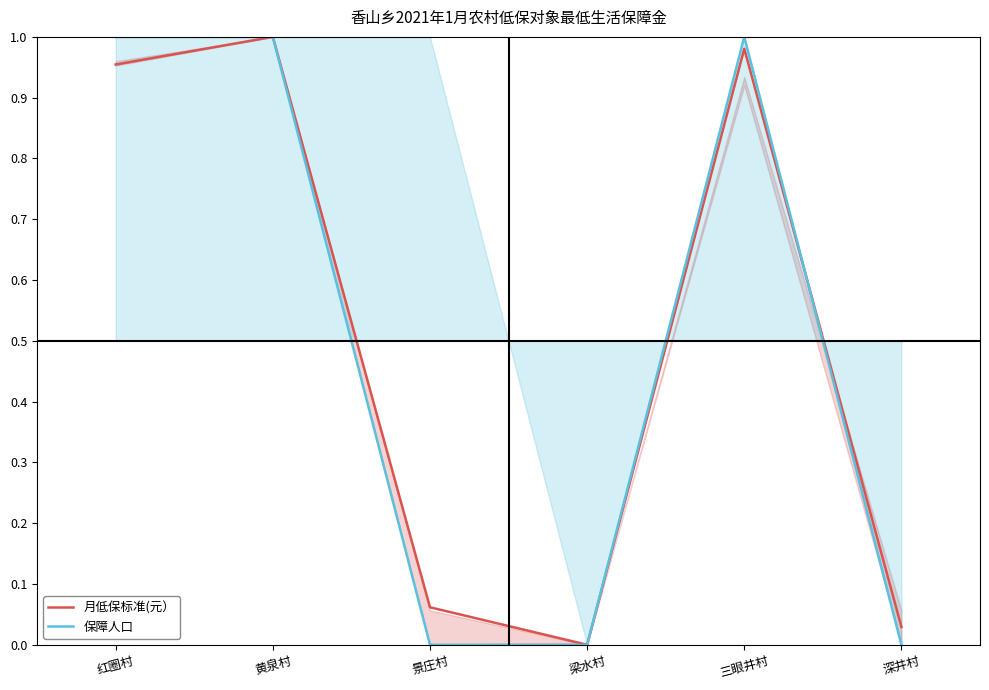

Reading left to right, what are all the values shown in this chart?

月低保标准(元）: 红圈村=1.0	黄泉村=1.0	景庄村=0.1	梁水村=0.0	三眼井村=1.0	深井村=0.0
保障人口: 红圈村=1.0	黄泉村=1.0	景庄村=0.0	梁水村=0.0	三眼井村=1.0	深井村=0.0